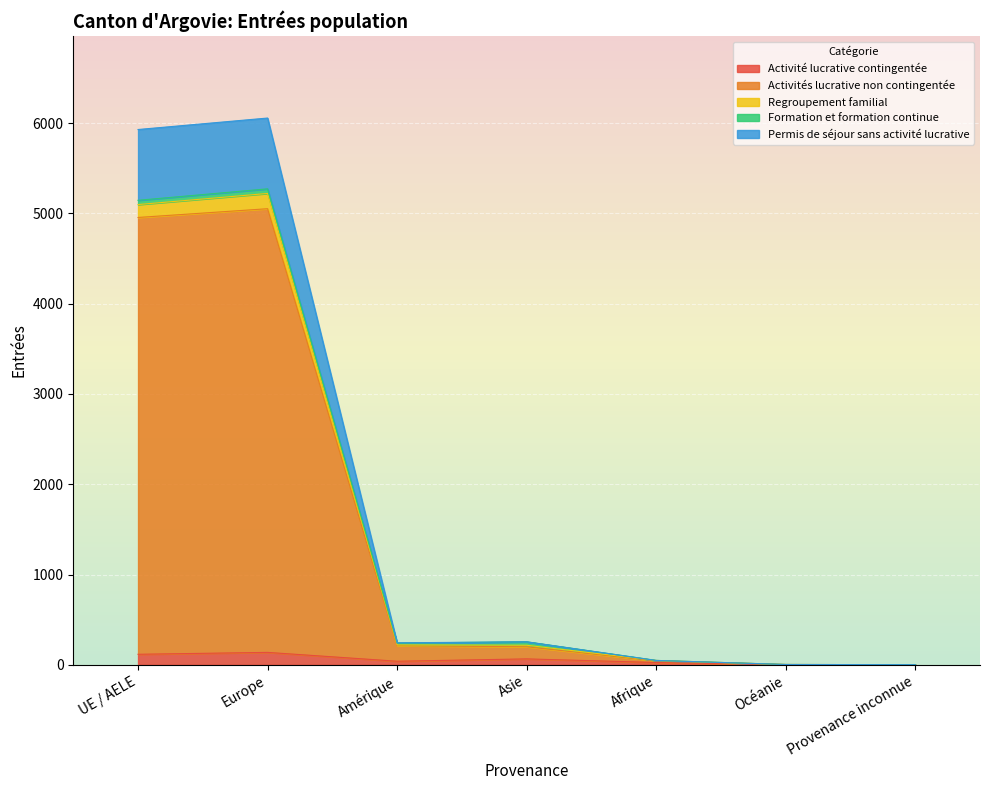

Is it true that Activité lucrative contingentée equals 0 at Provenance inconnue?

True